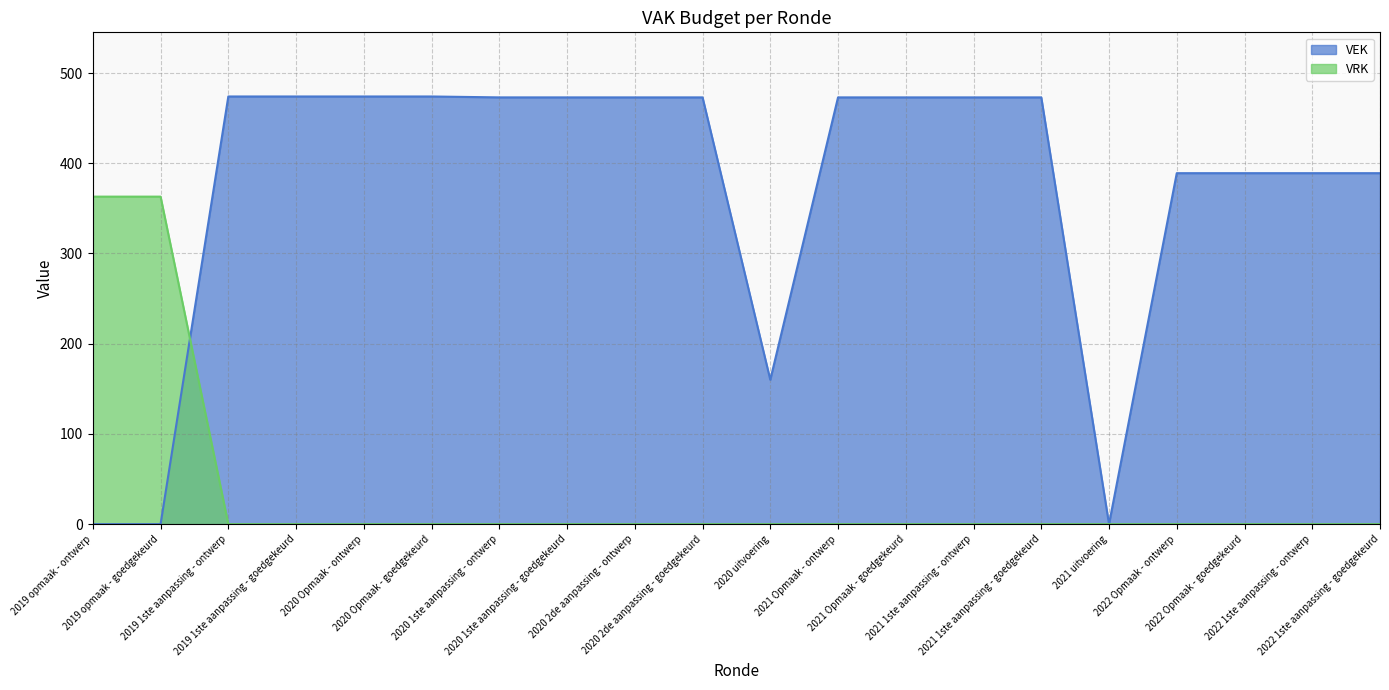

Rank the series at 2021 1ste aanpassing - ontwerp from highest to lowest value.

VEK, VRK